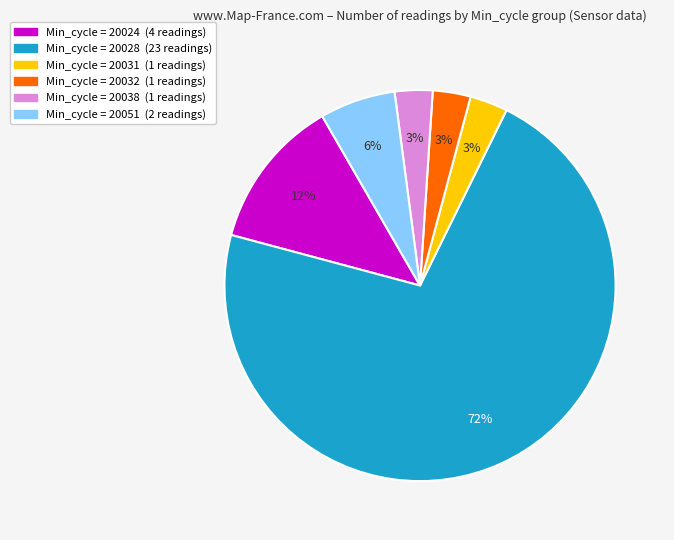

To the nearest percent, what is the average slice percentage?

17%